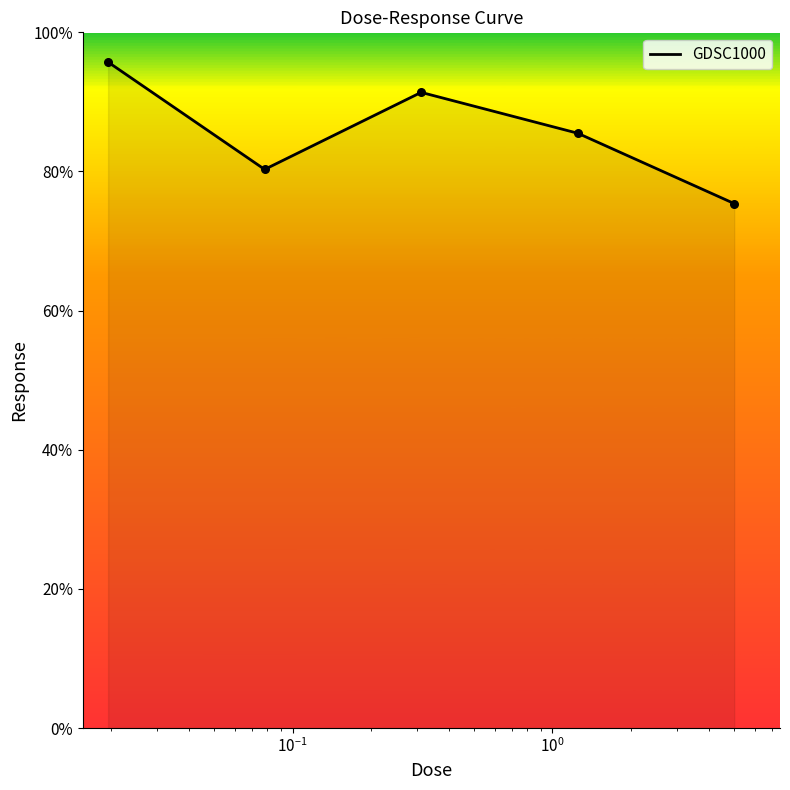

What is the difference between the maximum and minimum values?

20.3